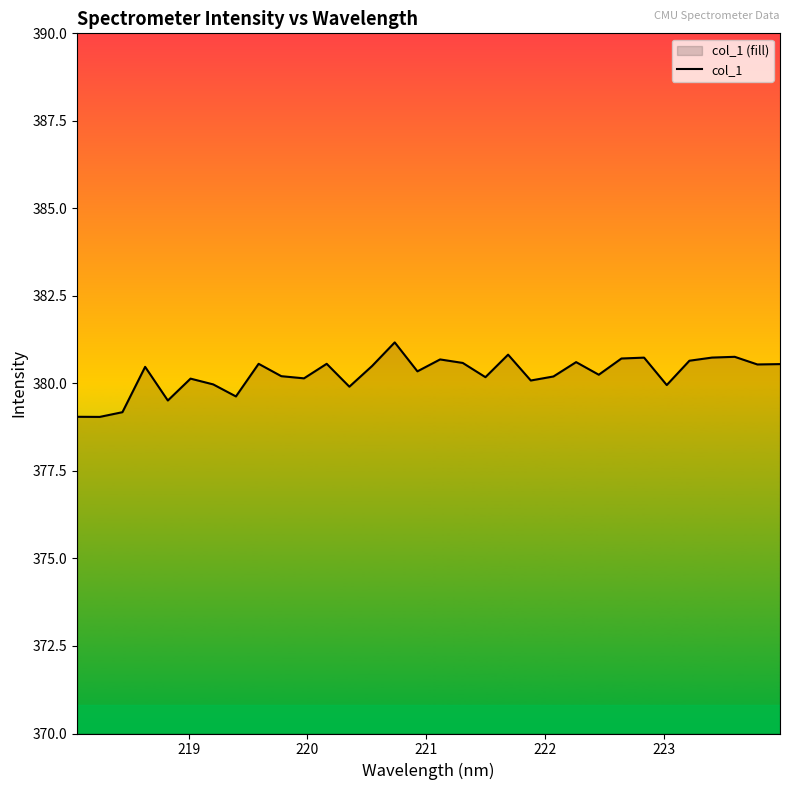

What is the greatest value displayed?

381.2